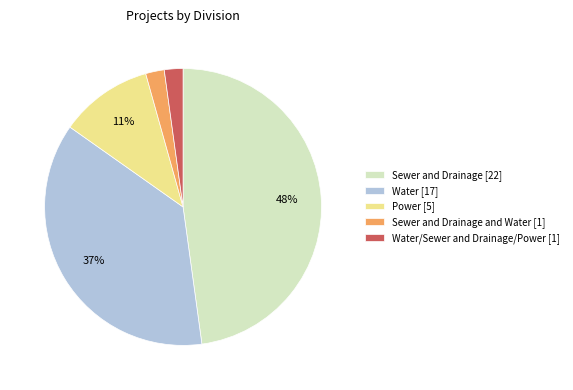

Count the number of slices in the pie.

5